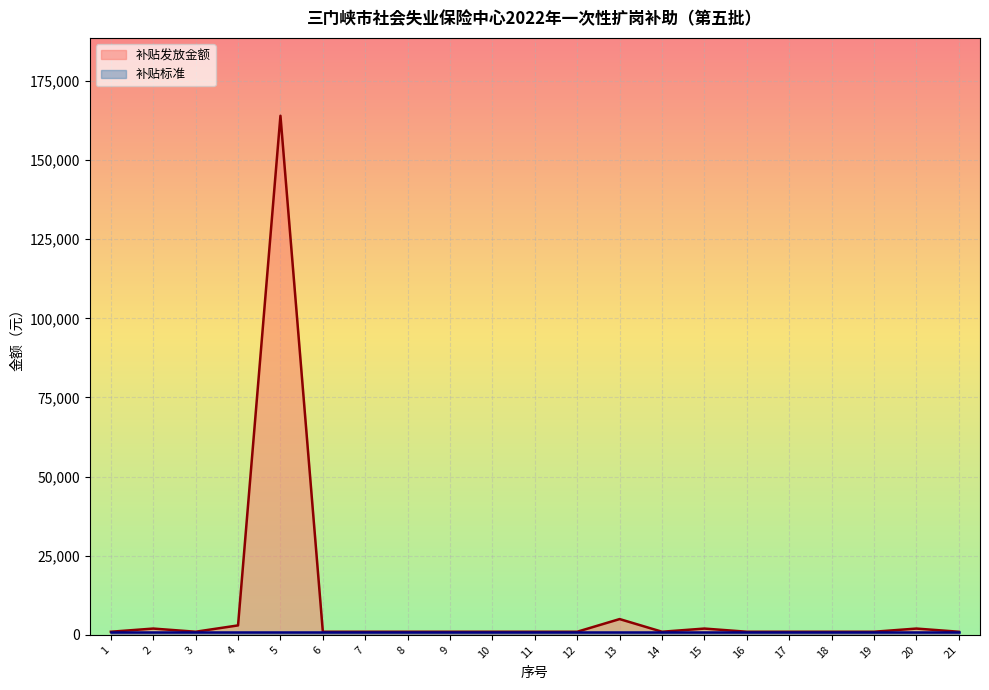

What is the value of the 10th point from the left?

1000